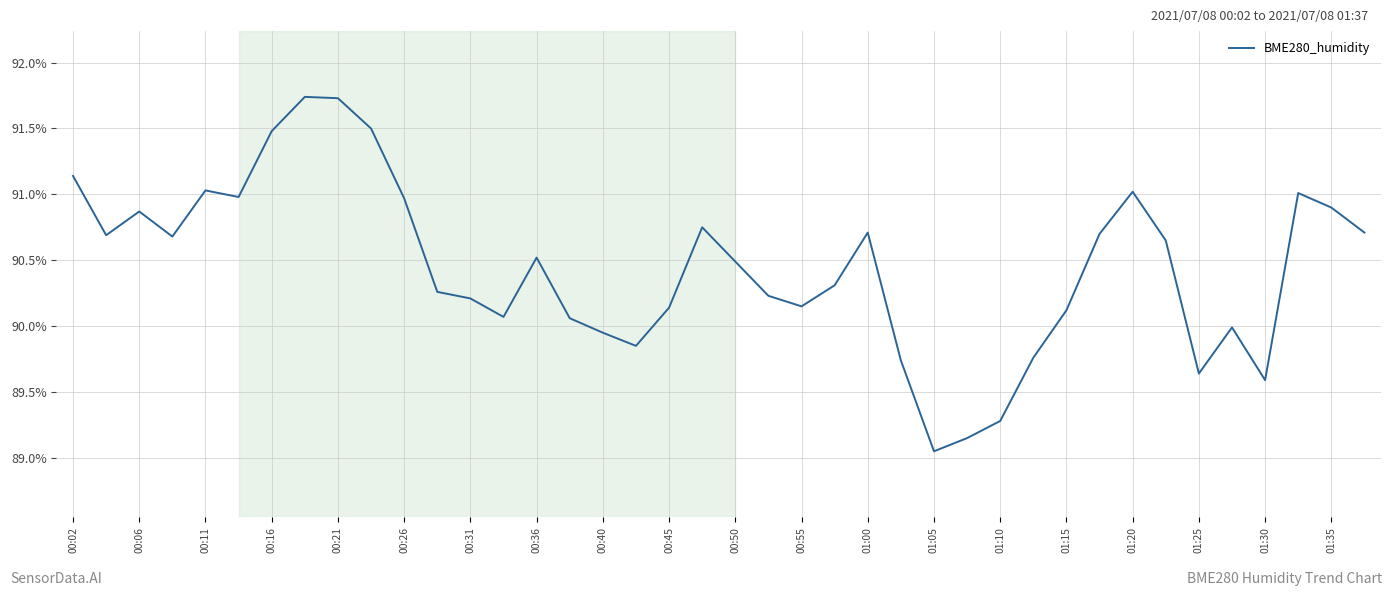

What is the change in value from 01:20 to 01:25?

-1.4